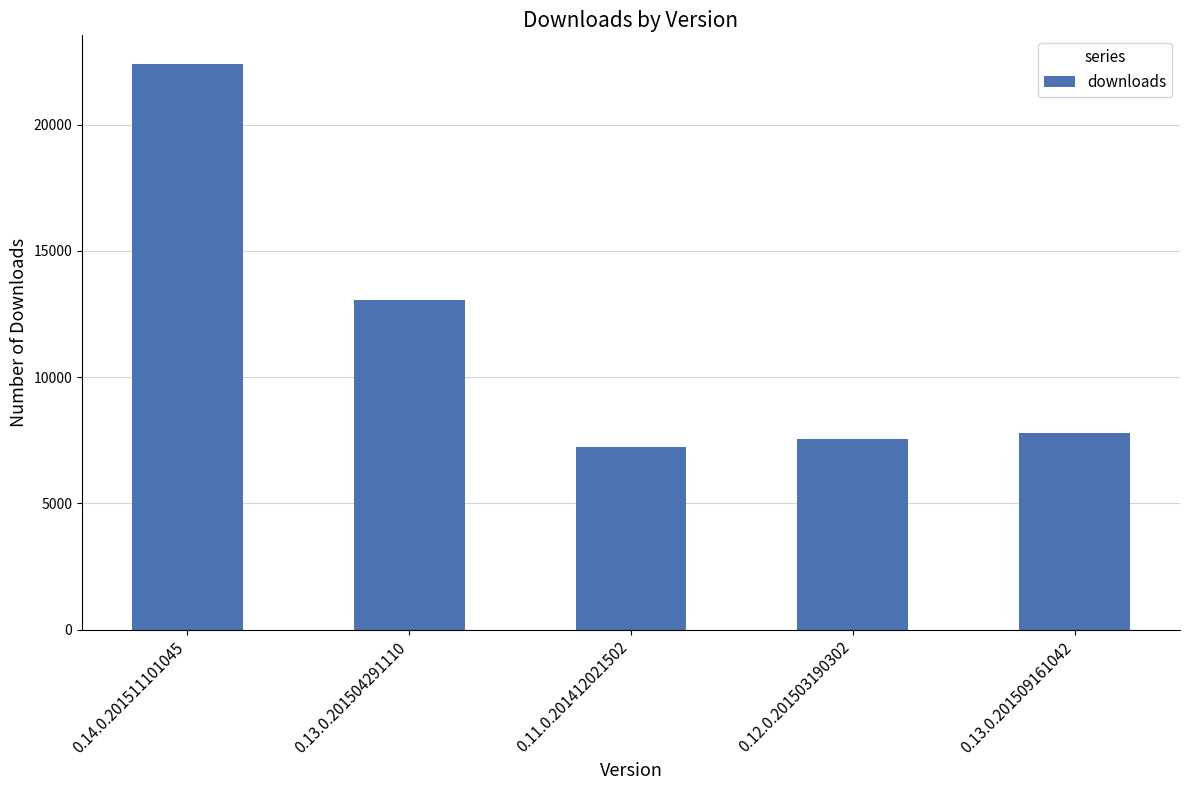

Rank the categories by value from highest to lowest.

0.14.0.201511101045, 0.13.0.201504291110, 0.13.0.201509161042, 0.12.0.201503190302, 0.11.0.201412021502